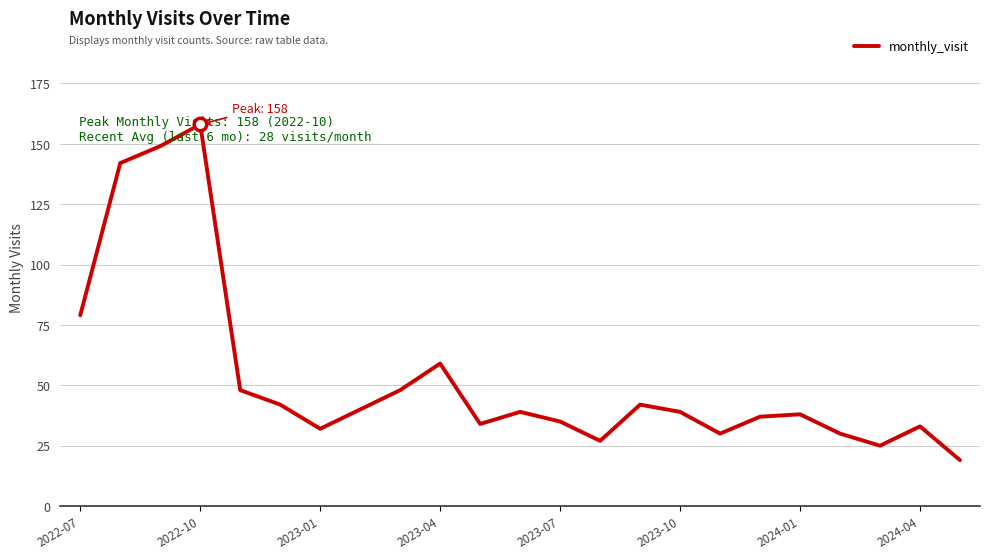

Reading left to right, list all the values displayed in this chart.

79	142	149	158	48	42	32	40	48	59	34	39	35	27	42	39	30	37	38	30	25	33	19